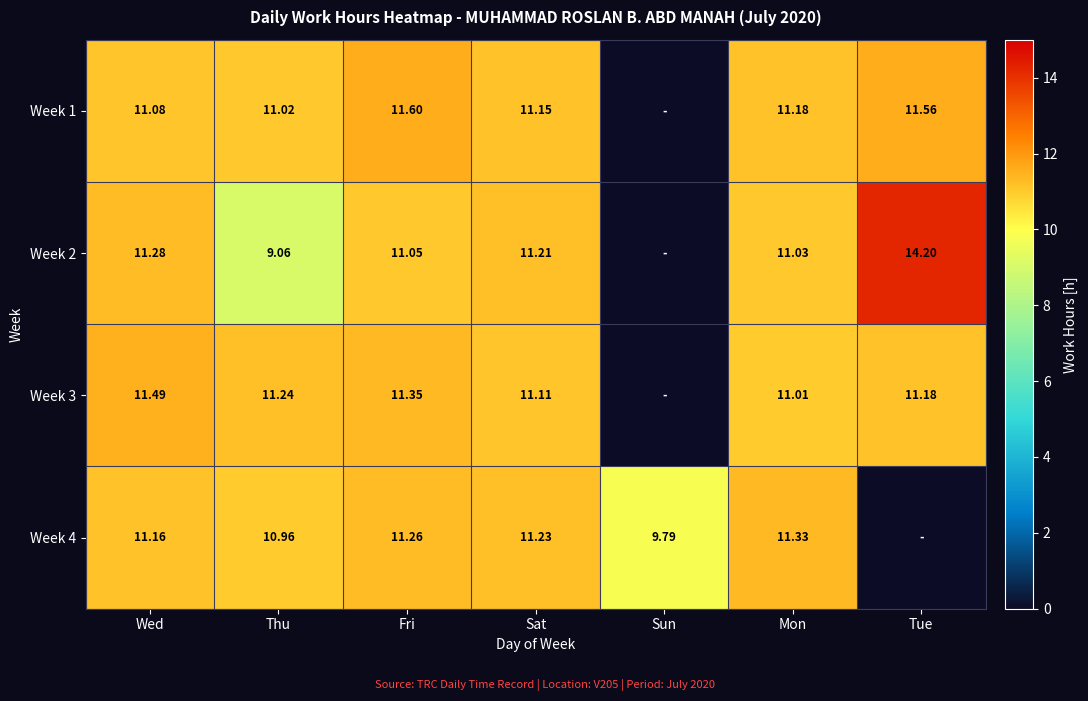

The Week 3 series shows 17.4 at Tue. True or false?

False